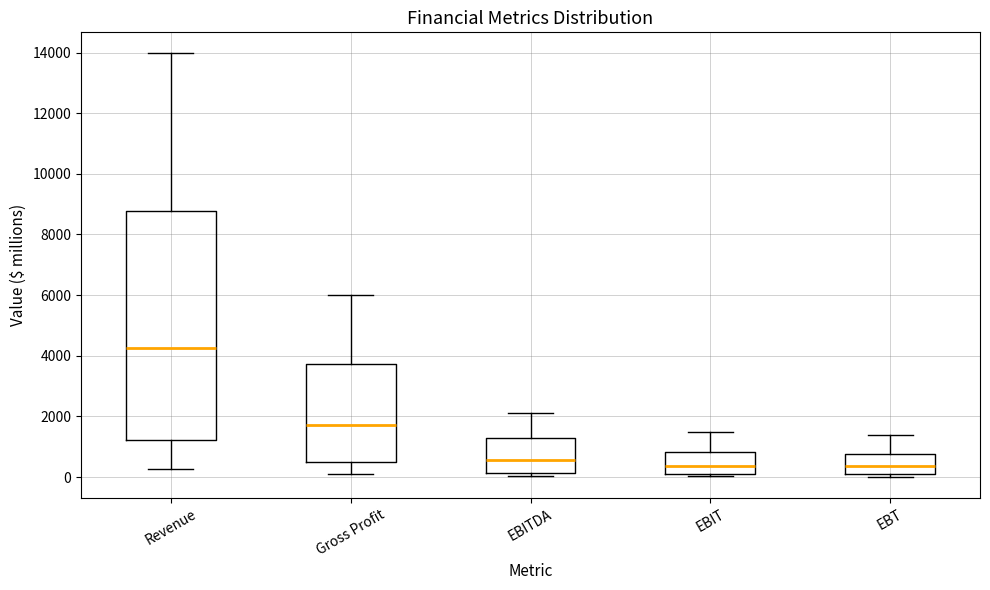

Reading left to right, transcribe this box plot: for each box, give where its median line is, the range the box spans, and where its two whiskers end, as read against the y-axis. The values are not printed on the chart, so give them approximately, as read against the axis.

Revenue: median 4200, box 1200 to 8800, whiskers 200 to 14000
Gross Profit: median 1800, box 600 to 3800, whiskers 200 to 6000
EBITDA: median 600, box 200 to 1200, whiskers 0 to 2200
EBIT: median 400, box 0 to 800, whiskers 0 (just below the box's lower edge) to 1600
EBT: median 400, box 0 to 800, whiskers 0 (just below the box's lower edge) to 1400